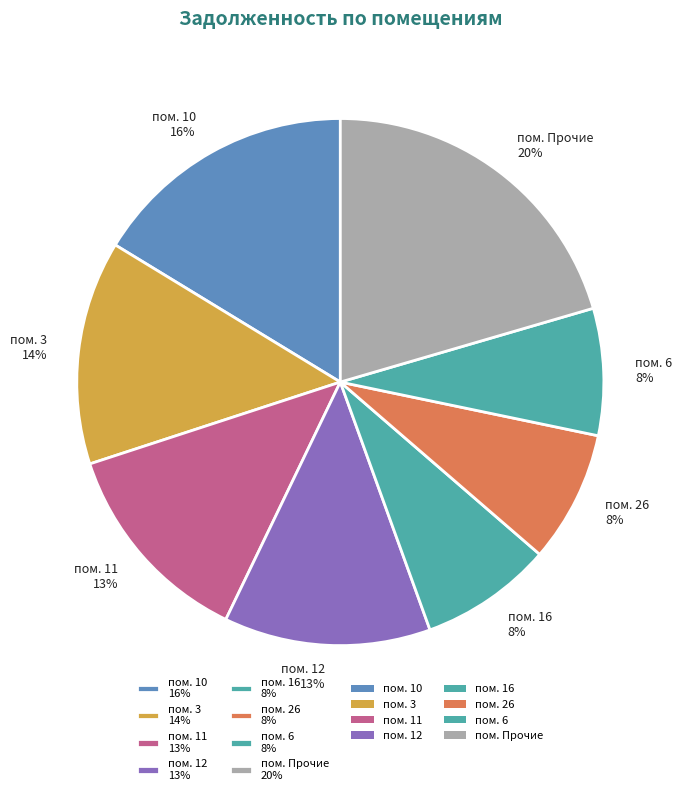

How many slices are in this pie chart?

8